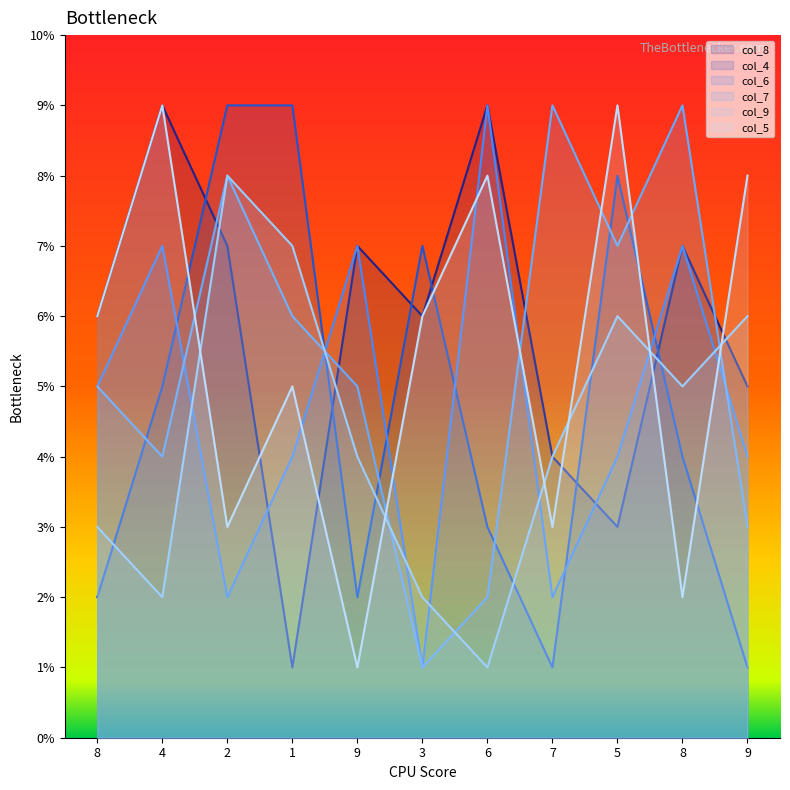

Reading left to right, extract all data points from this chart.

col_8: 8=6	4=9	2=7	1=1	9=7	3=6	6=9	7=4	5=3	8=7	9=5
col_4: 8=2	4=5	2=9	1=9	9=2	3=7	6=3	7=1	5=8	8=4	9=1
col_6: 8=5	4=7	2=2	1=4	9=7	3=1	6=9	7=2	5=4	8=7	9=4
col_7: 8=5	4=4	2=8	1=6	9=5	3=1	6=2	7=9	5=7	8=9	9=3
col_9: 8=3	4=2	2=8	1=7	9=4	3=2	6=1	7=4	5=6	8=5	9=6
col_5: 8=6	4=9	2=3	1=5	9=1	3=6	6=8	7=3	5=9	8=2	9=8